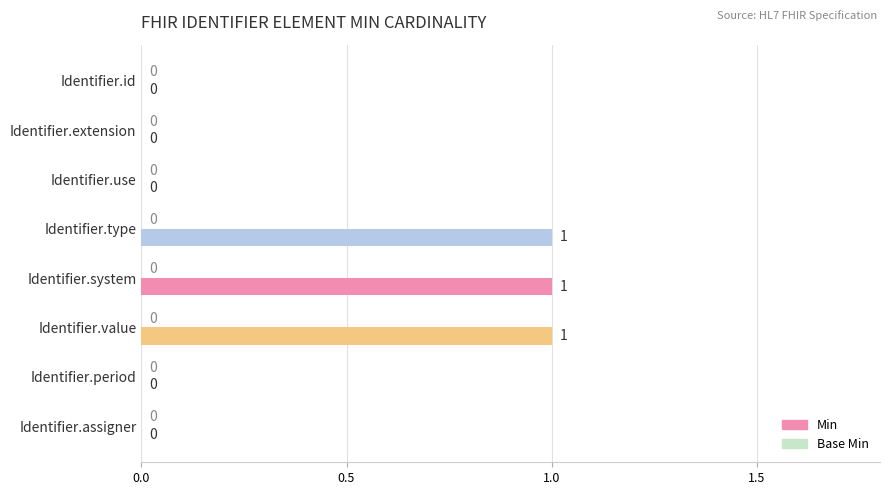

Between Identifier.system and Identifier.id, which is larger?

Identifier.system